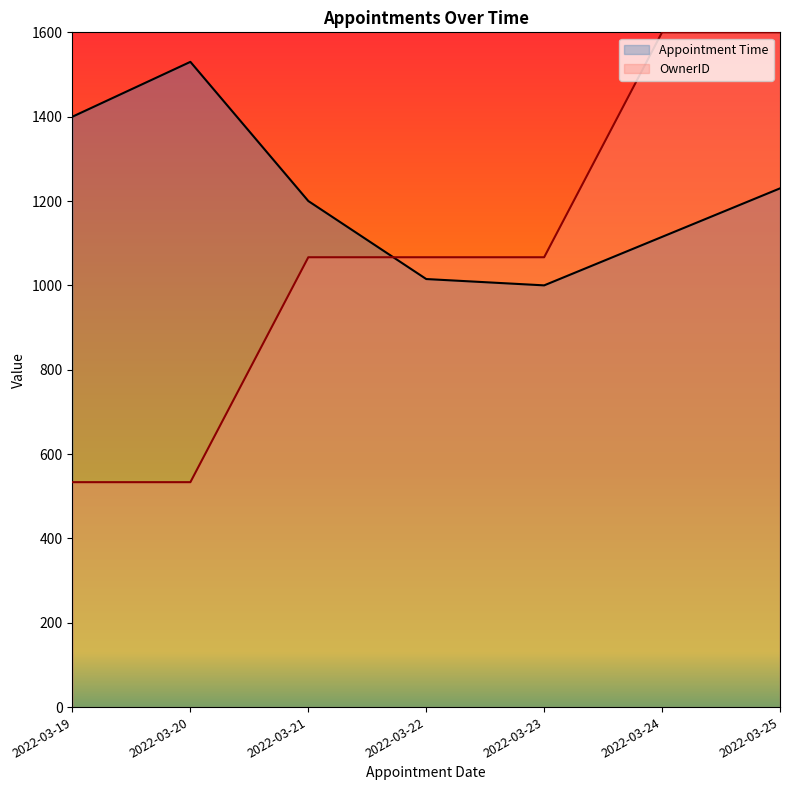

What is the difference between the highest and lowest values at 2022-03-23?

66.7